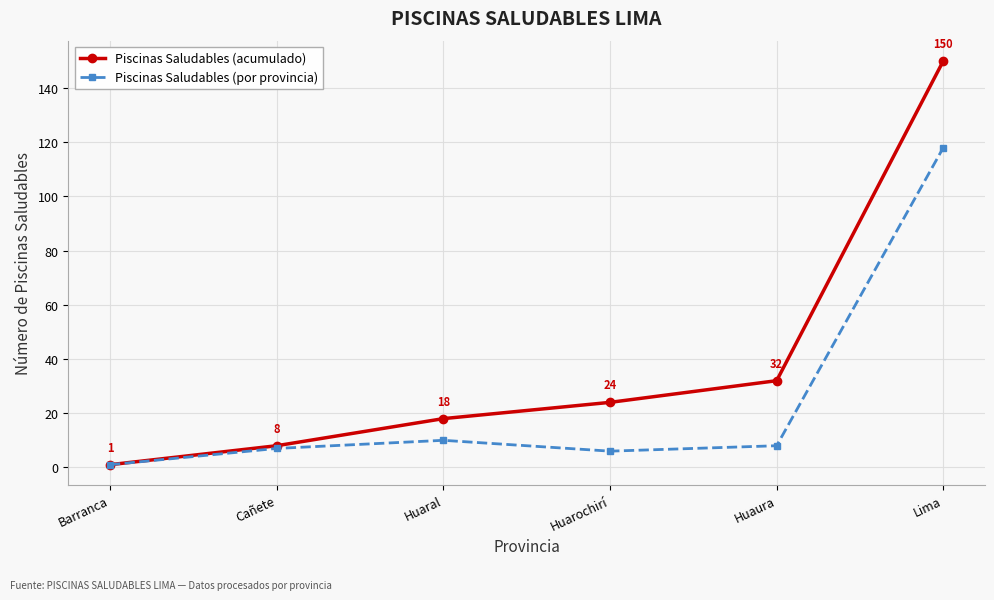

What is the approximate value of Piscinas Saludables (por provincia) at Cañete?

7